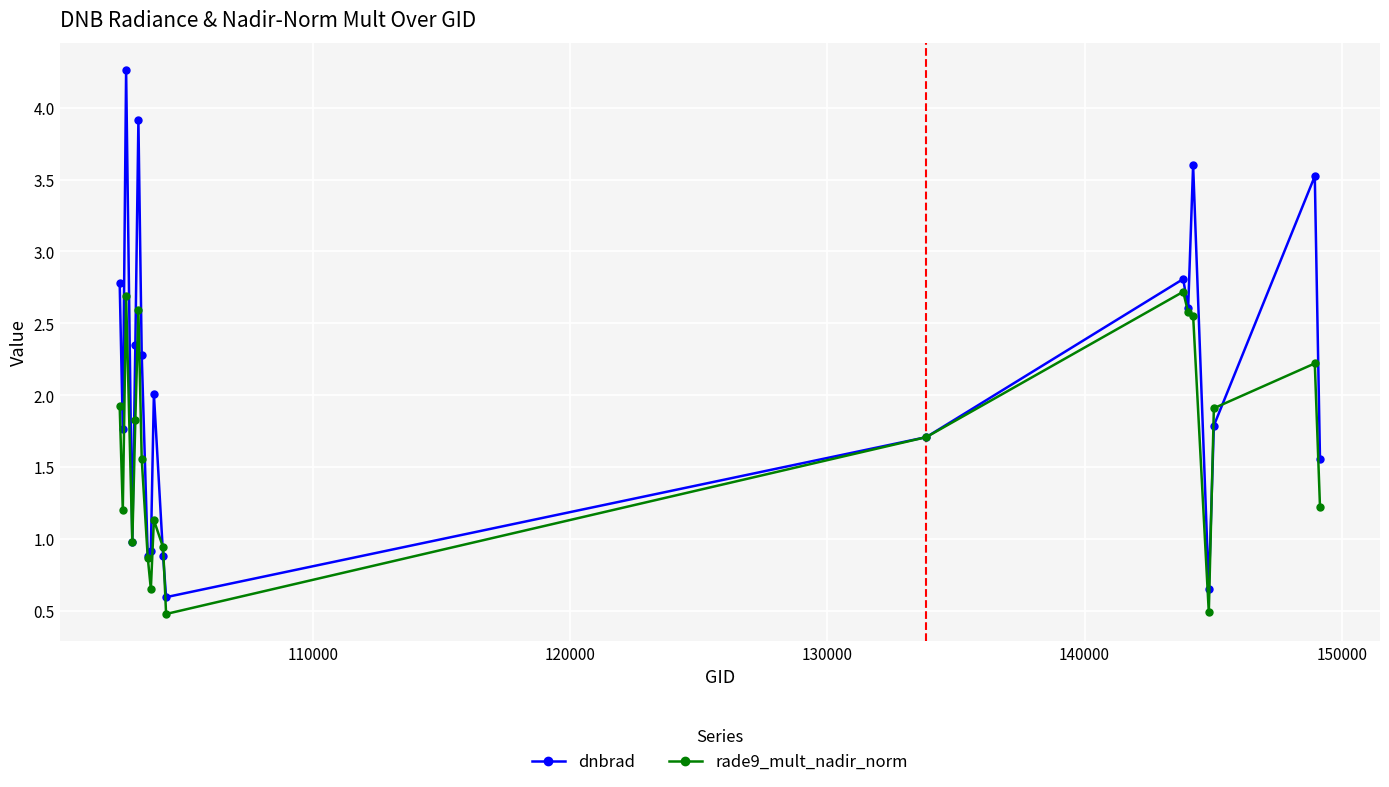

Which series has the largest total across all categories?

dnbrad